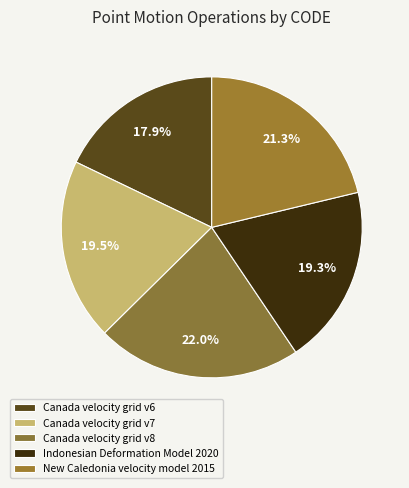

Does any single category account for the majority?

No